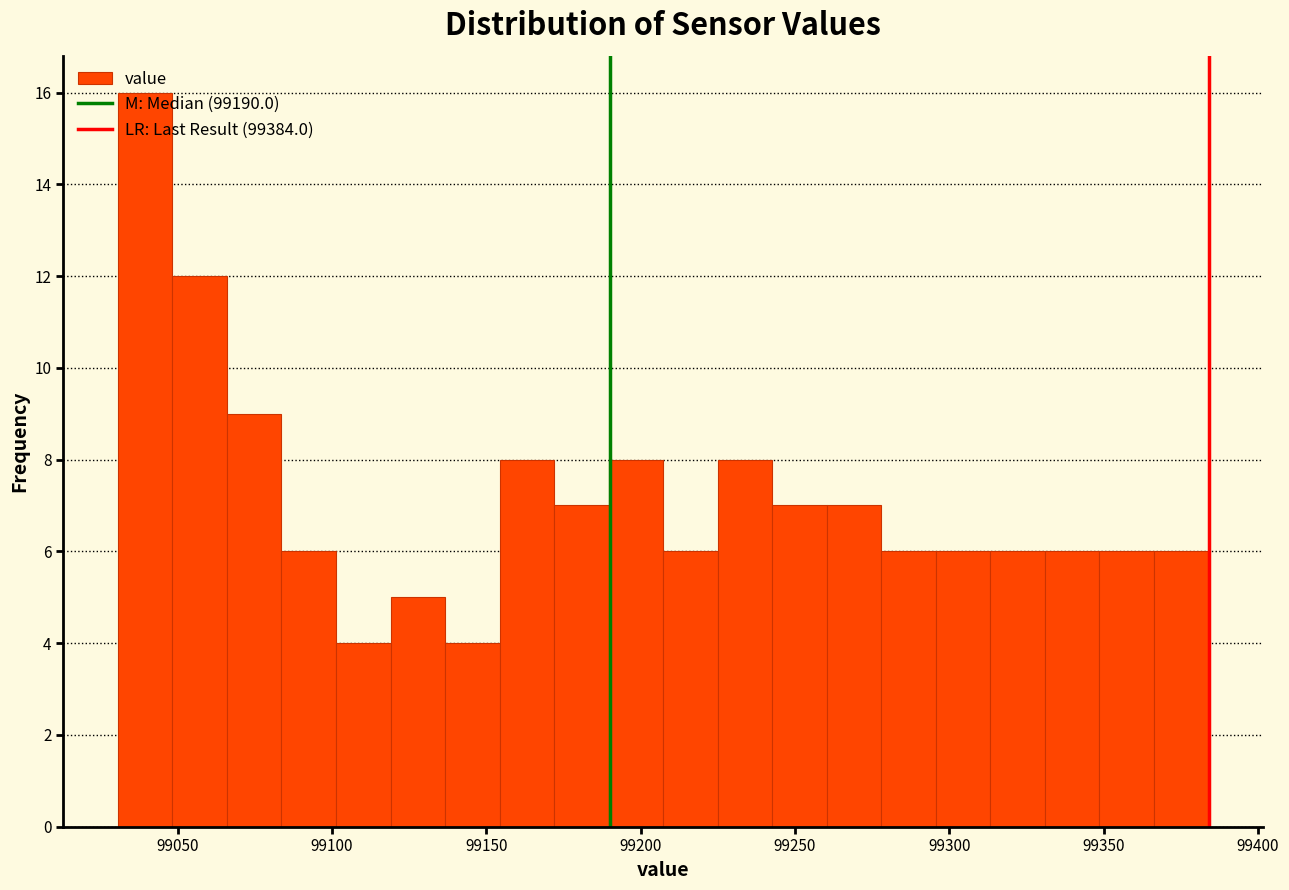

Read against the x-axis, roughly where is the centre of the tallest bar?

99040